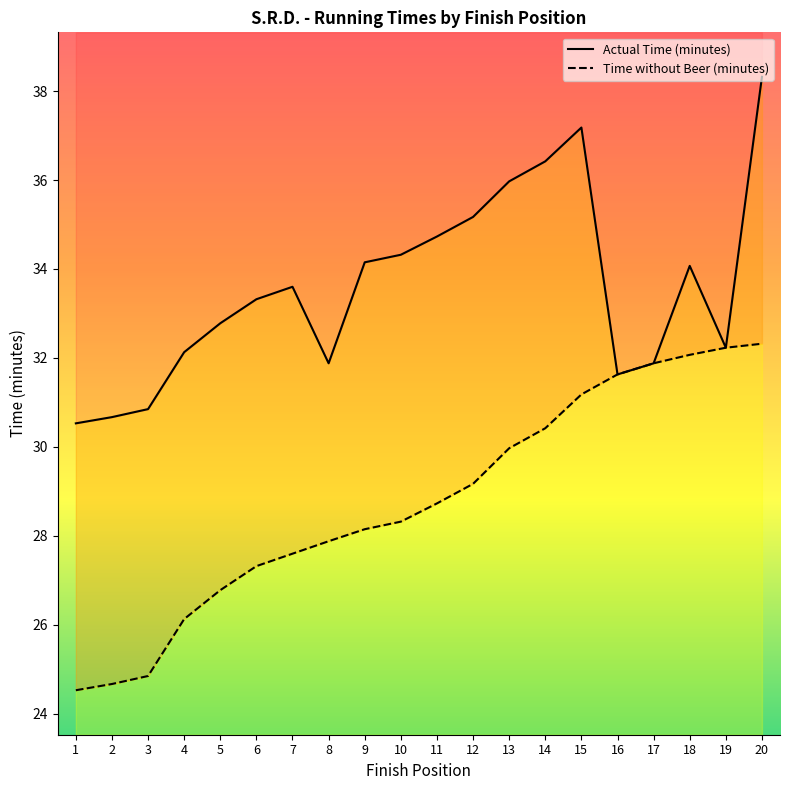

What is the total value across all series at 19?

64.5